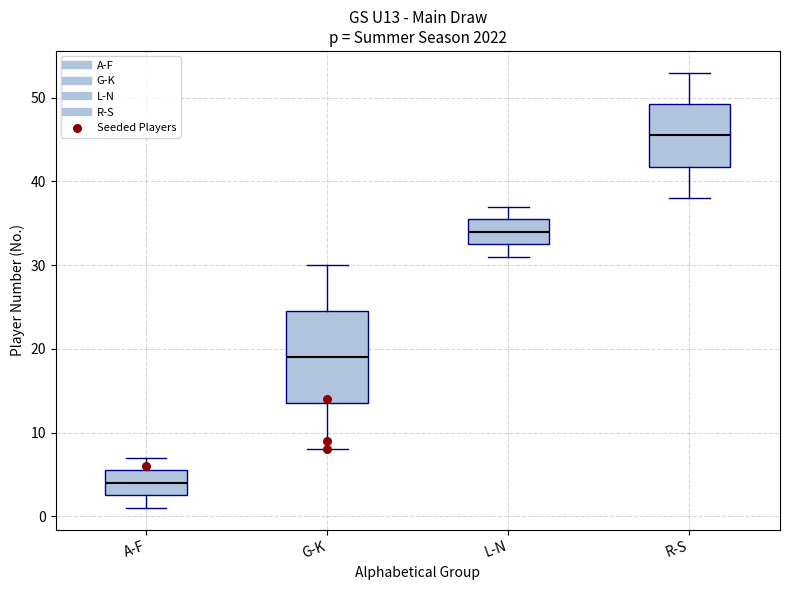

Which box's median line is the lowest?

A-F